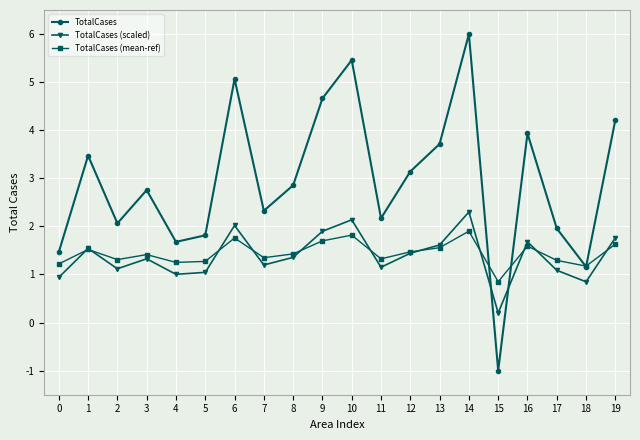

Does the chart have visible grid lines?

Yes